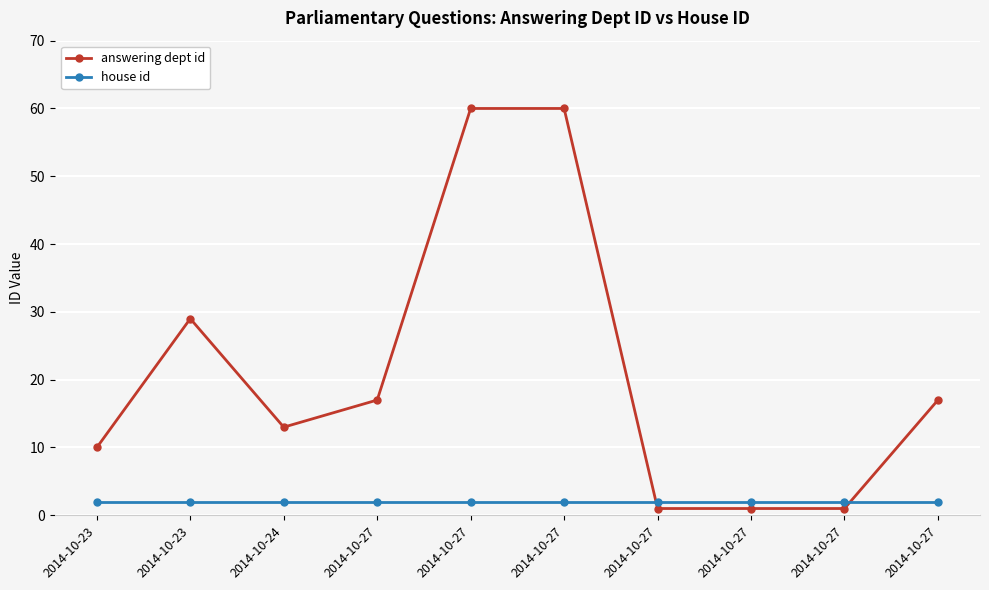

Which series has the largest range (max minus min)?

answering dept id